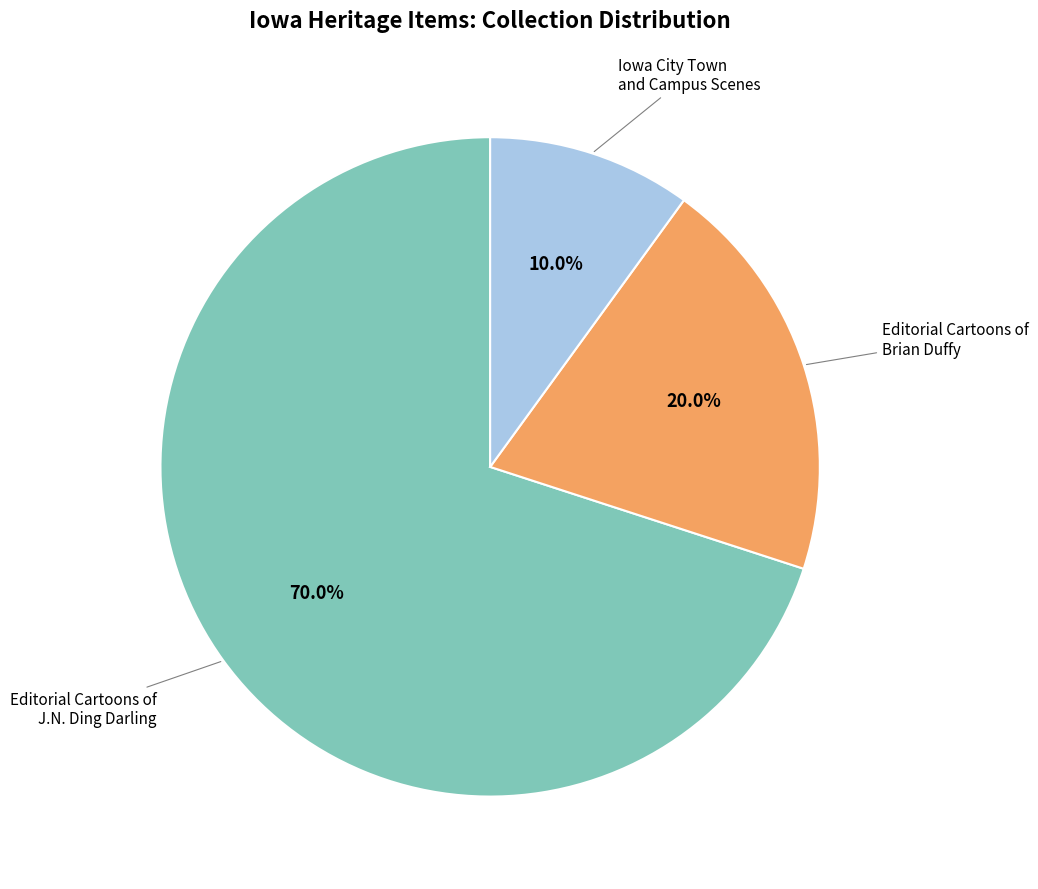

Does any single category account for the majority?

Yes